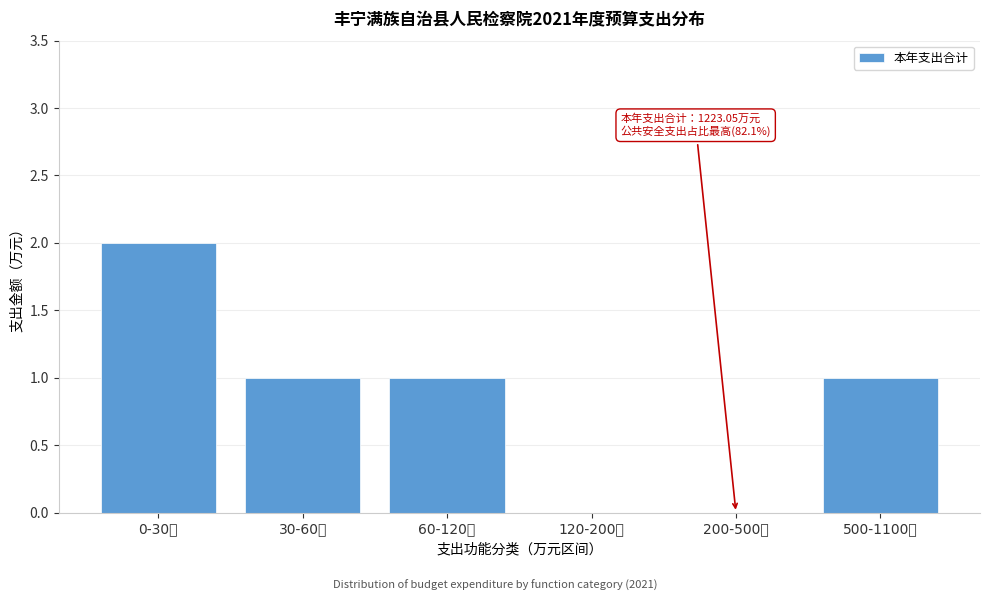

Reading left to right, extract all data points from this chart.

0-30万=2	30-60万=1	60-120万=1	120-200万=0	200-500万=0	500-1100万=1